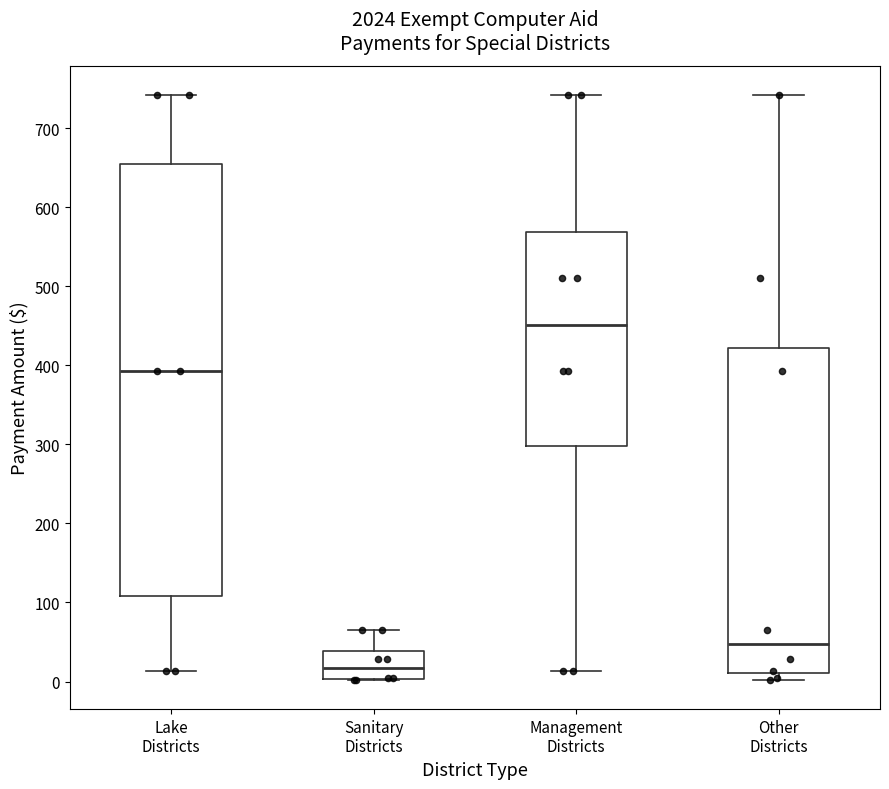

Where is the lower edge of the box for Other Districts on the y-axis? The values are not printed on the chart, so give them approximately, as read against the axis.

10